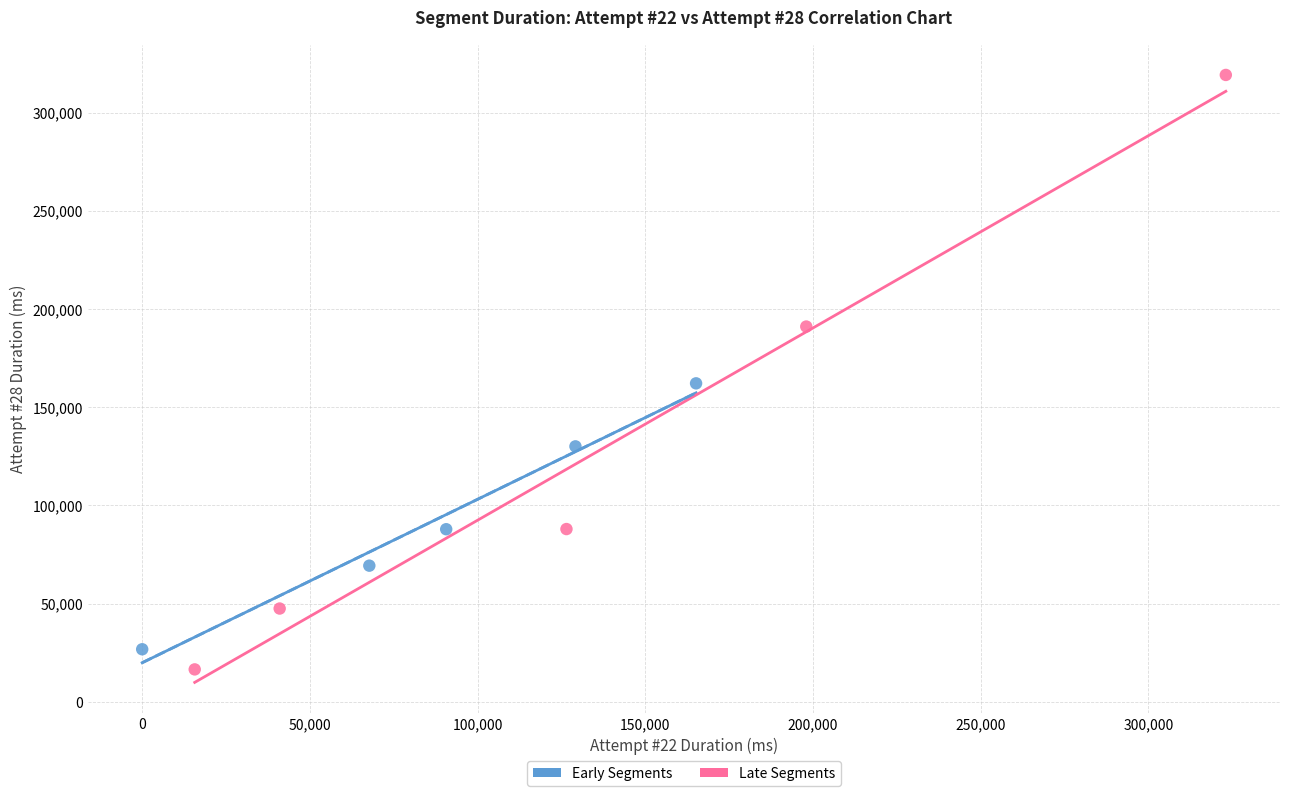

Which series has the largest Y range (max minus min)?

Late Segments